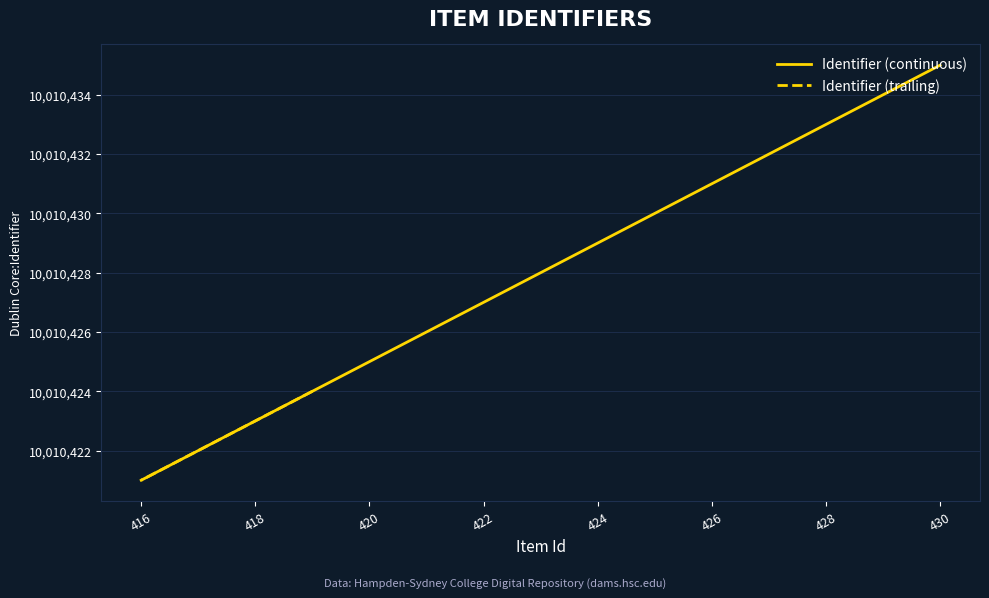

What is the average value?

10010428